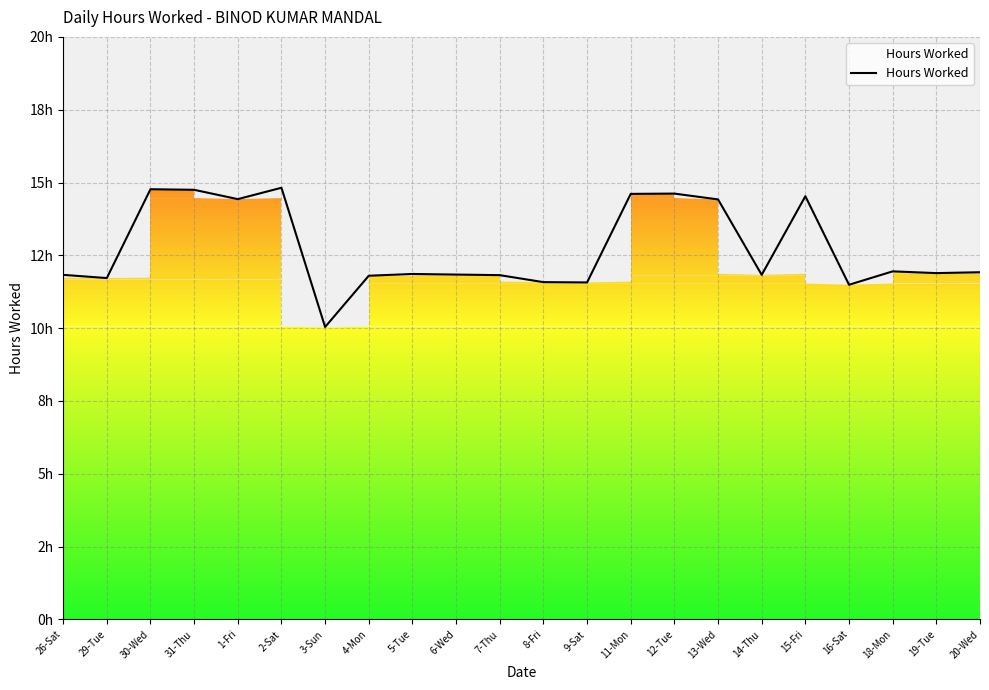

Where is the data nearest to the value 12?

18-Mon